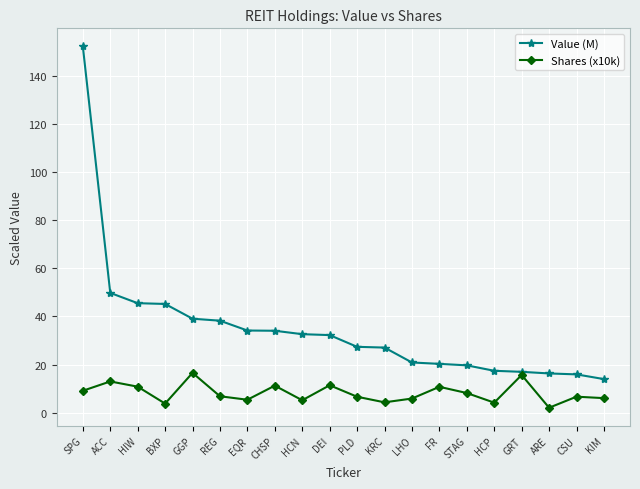

The value of Value (M) at HIW is 72.7. True or false?

False